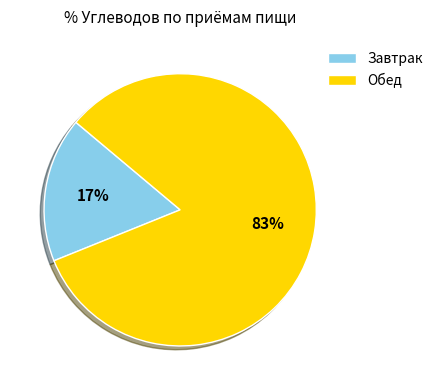

The Завтрак slice represents 6% of the pie. True or false?

False